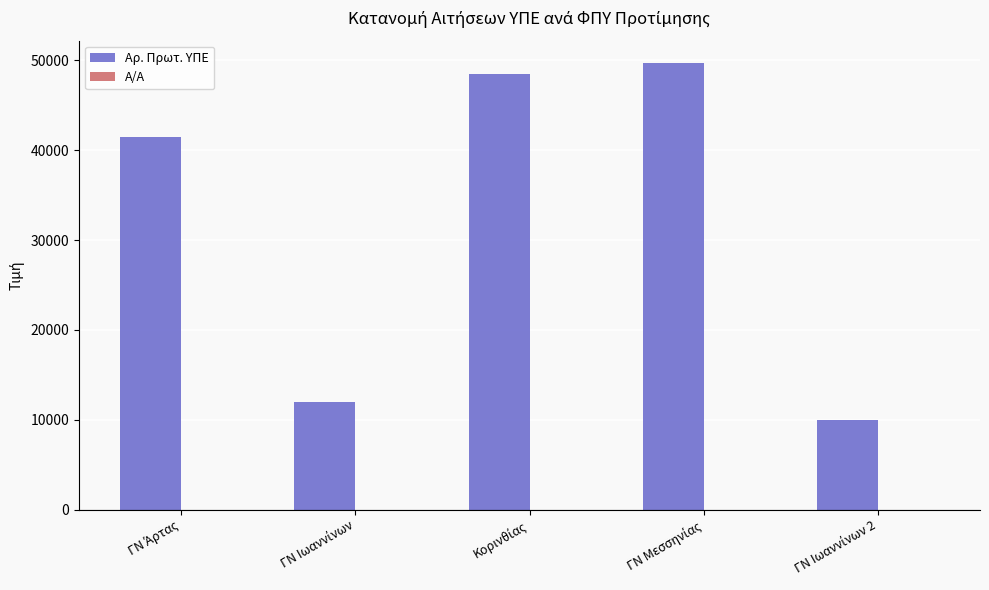

What is the highest value of the Αρ. Πρωτ. ΥΠΕ series?

49708